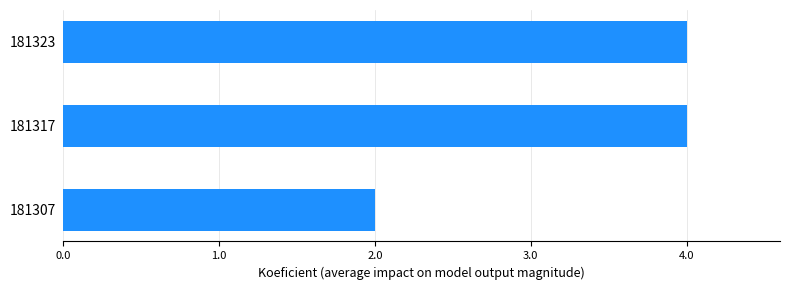

What is the change in value from 181307 to 181317?

+2